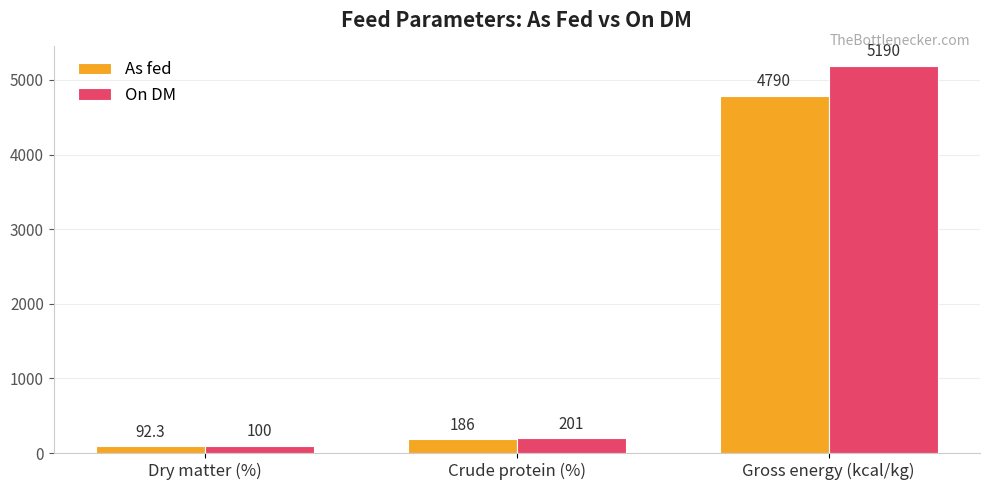

At how many categories does at least one series exceed 3988?

1